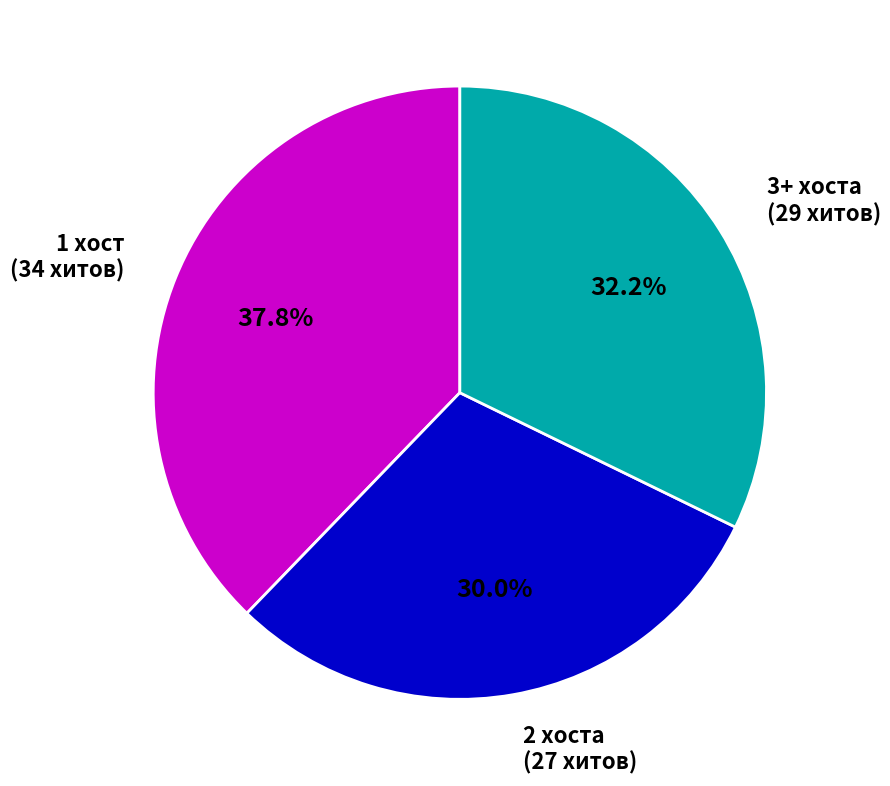

Rank the categories by value from highest to lowest.

1 хост (34 хитов), 3+ хоста (29 хитов), 2 хоста (27 хитов)